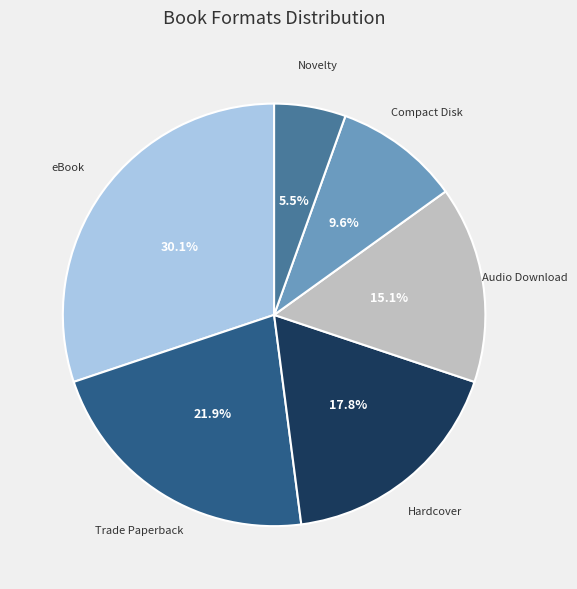

Does any single category account for the majority?

No